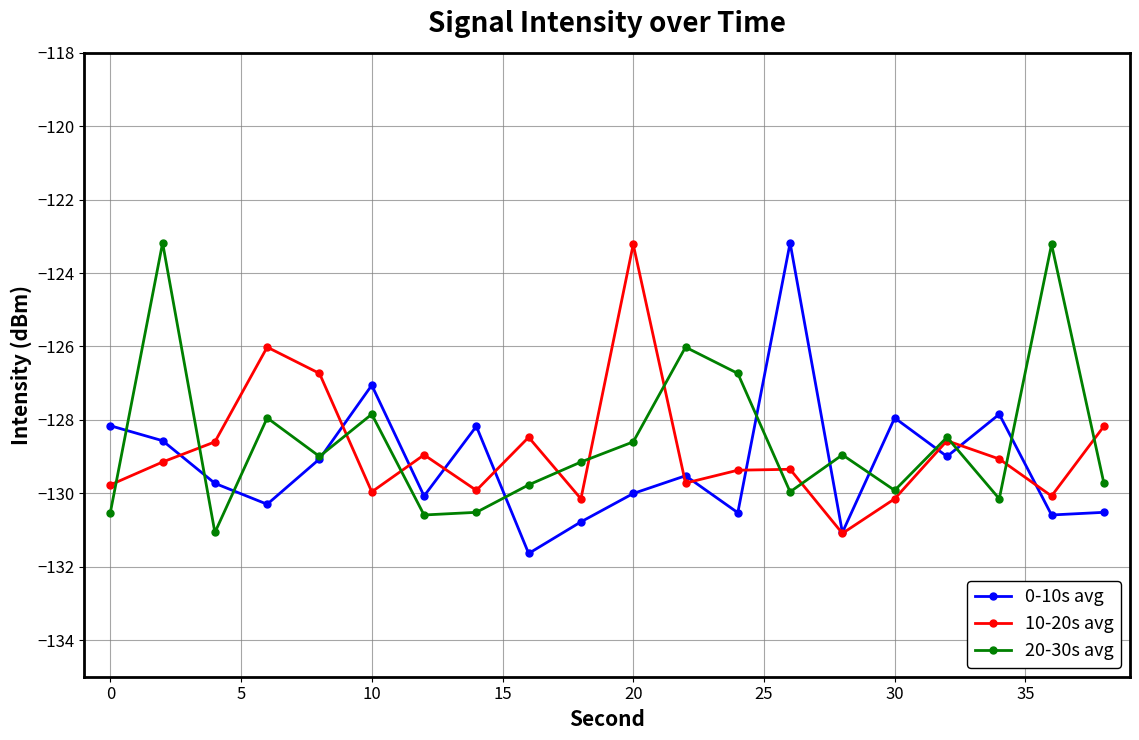

In 20-30s avg, how many points are lower than both neighbors (excluding endpoints)?

6